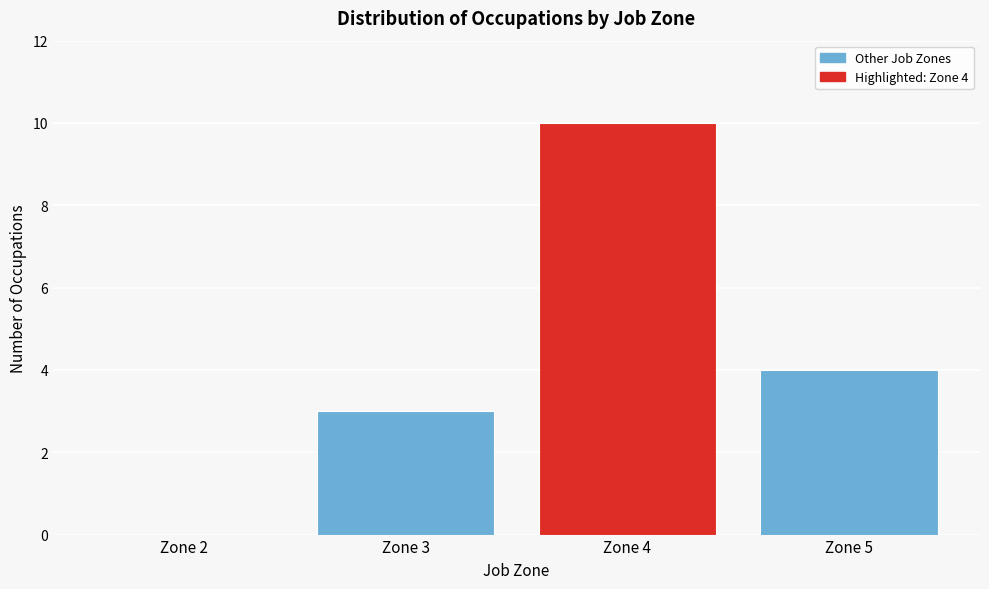

Reading left to right, extract all data points from this chart.

Zone 2=0	Zone 3=3	Zone 4=10	Zone 5=4